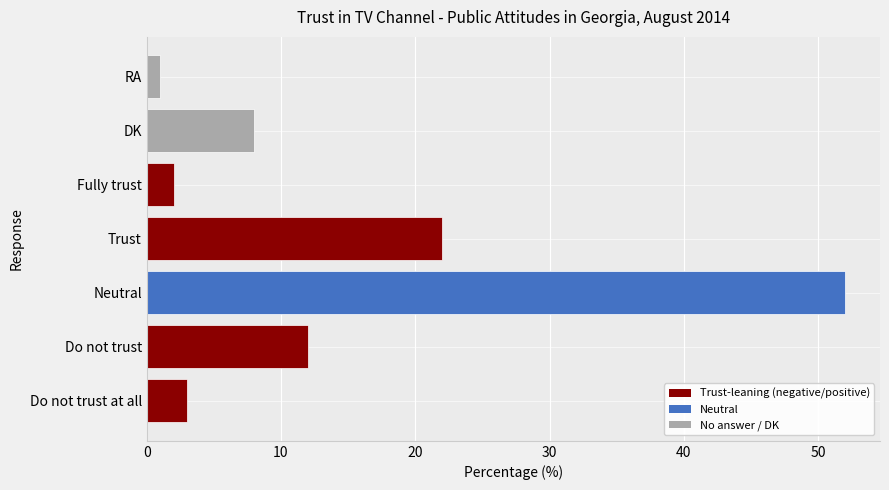

Which category has the lowest value across all series?

RA